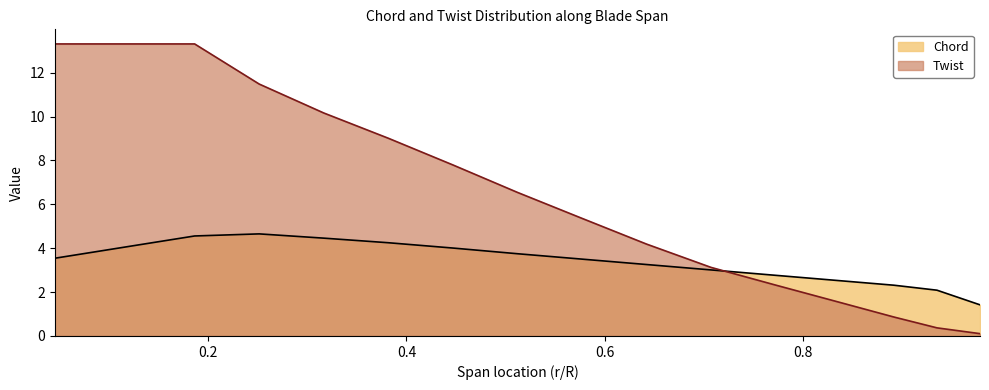

What is the value of the Chord point at the 14th from the left?

2.5